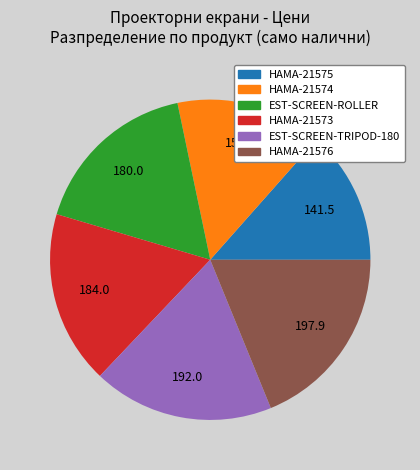

True or false: HAMA-21573 accounts for 18% of the total.

True